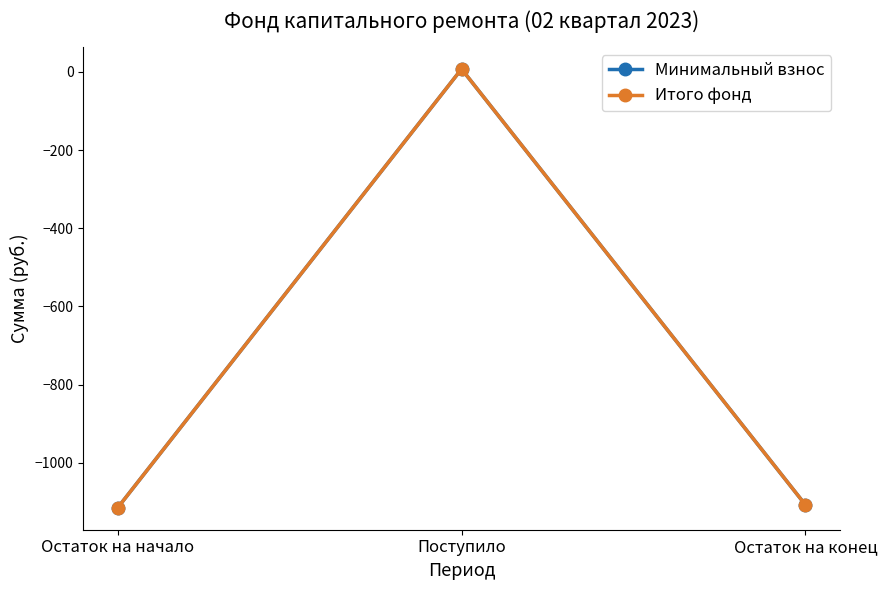

What is the sum of the Итого фонд values at Остаток на начало and Остаток на конец?

-2222.7